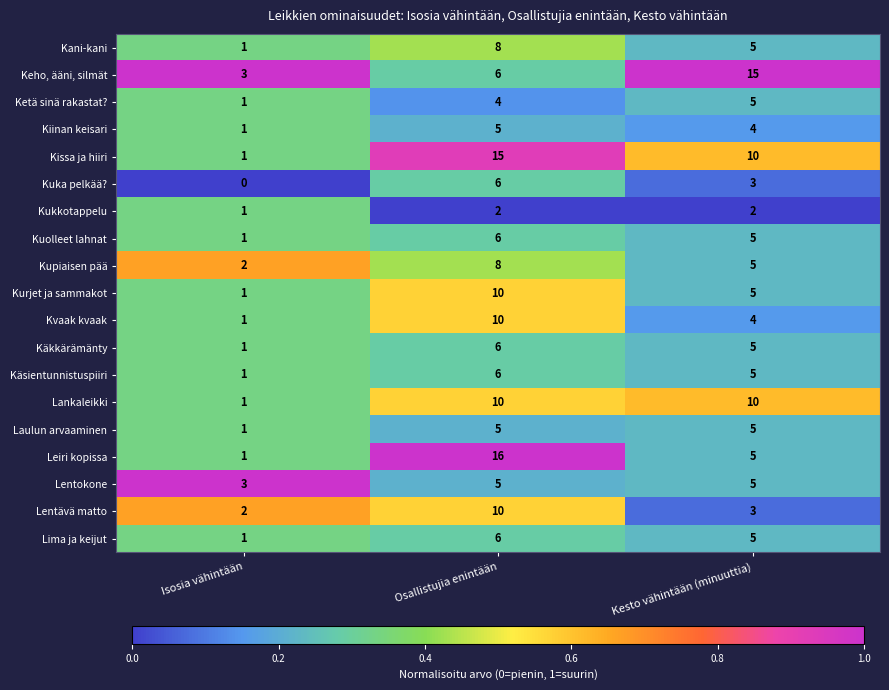

At how many categories does at least one series exceed 0?

3